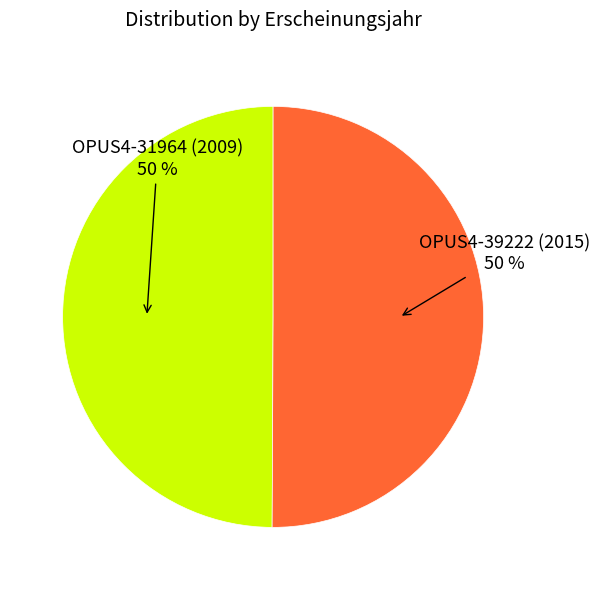

To the nearest percent, what percentage of the pie is OPUS4-31964 (2009) 50 %?

50%